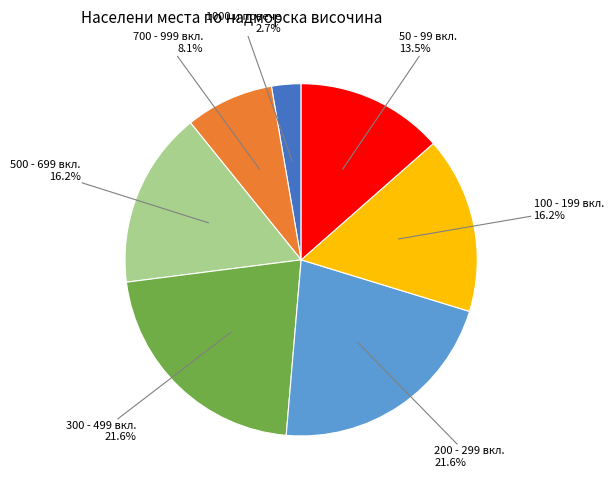

Is there any slice that represents more than half of the pie?

No